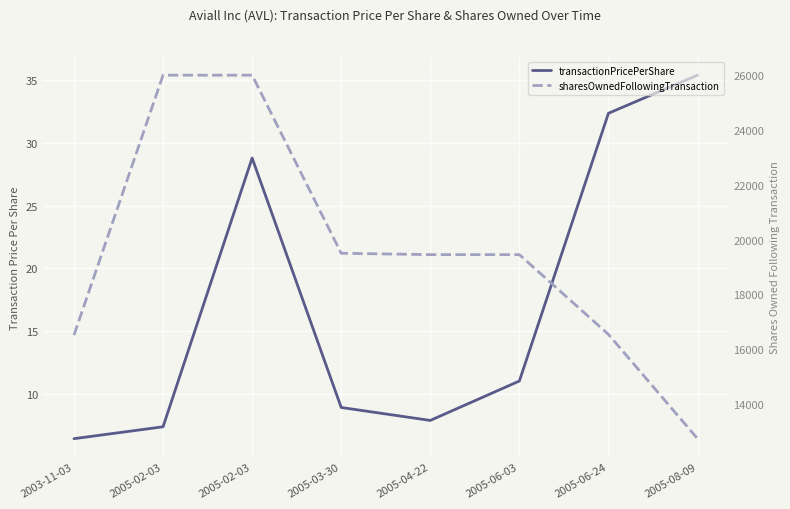

How many lines are shown in the chart?

2